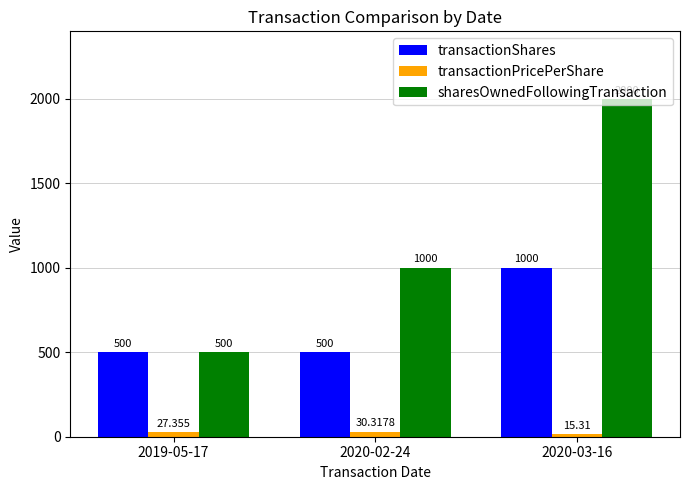

At which label does transactionPricePerShare reach its peak?

2020-02-24